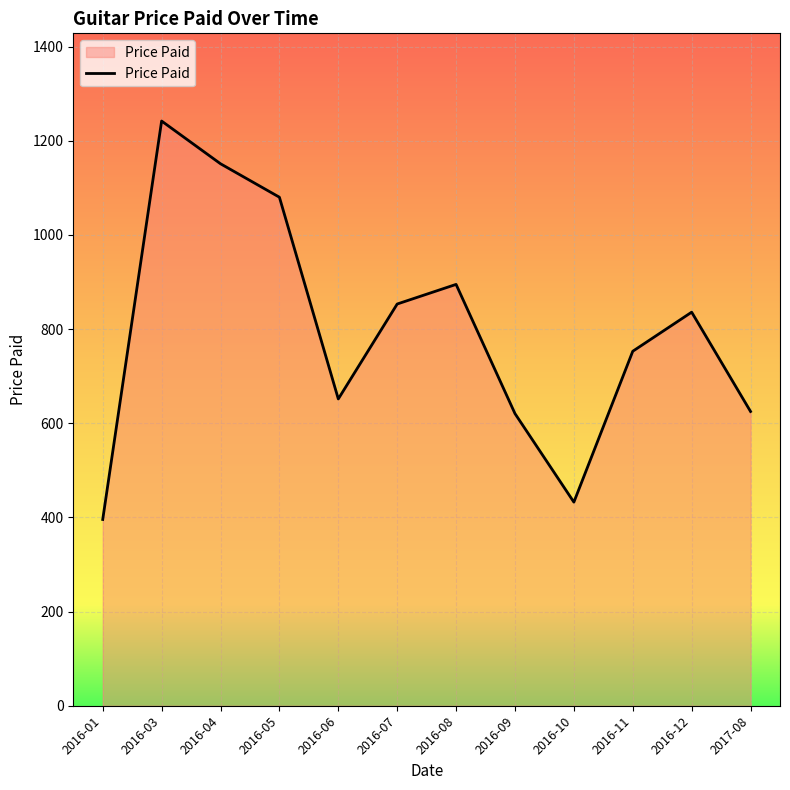

Which category has the highest value across all series?

2016-03